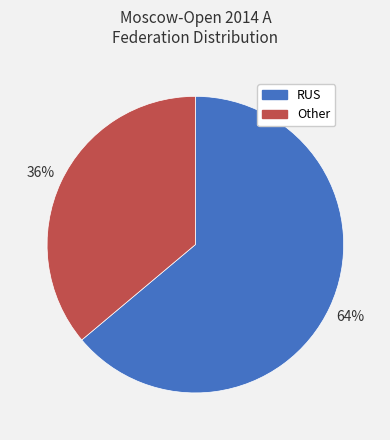

Is the sum of RUS and Other greater than half?

Yes